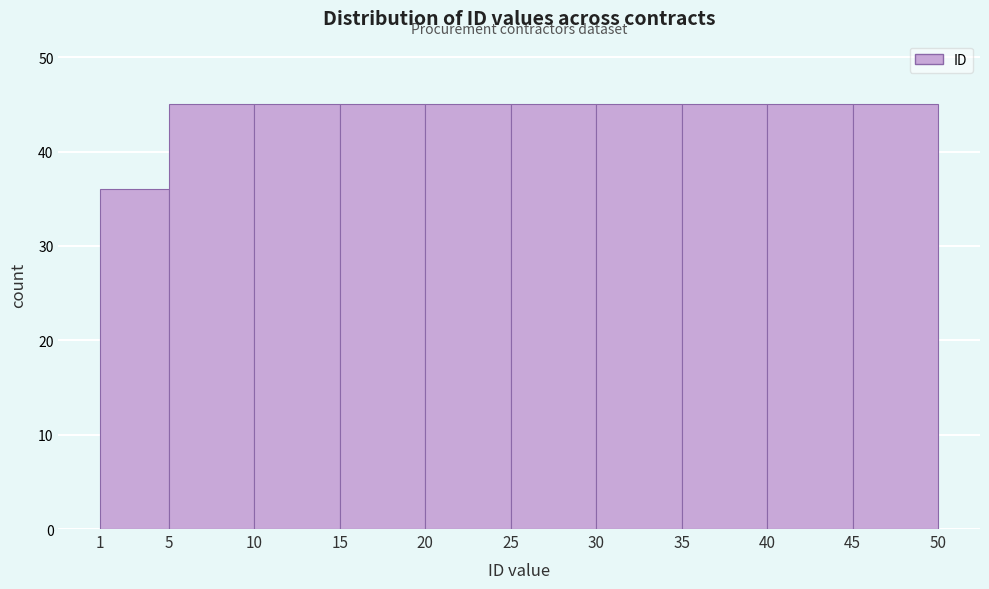

Reading left to right, list every bar in this chart as the range it spans on the x-axis followed by its height. The values are not printed on the chart, so give them approximately, as read against the axis.

1 to 5: 36
5 to 10: 45
10 to 15: 45
15 to 20: 45
20 to 25: 45
25 to 30: 45
30 to 35: 45
35 to 40: 45
40 to 45: 45
45 to 50: 45